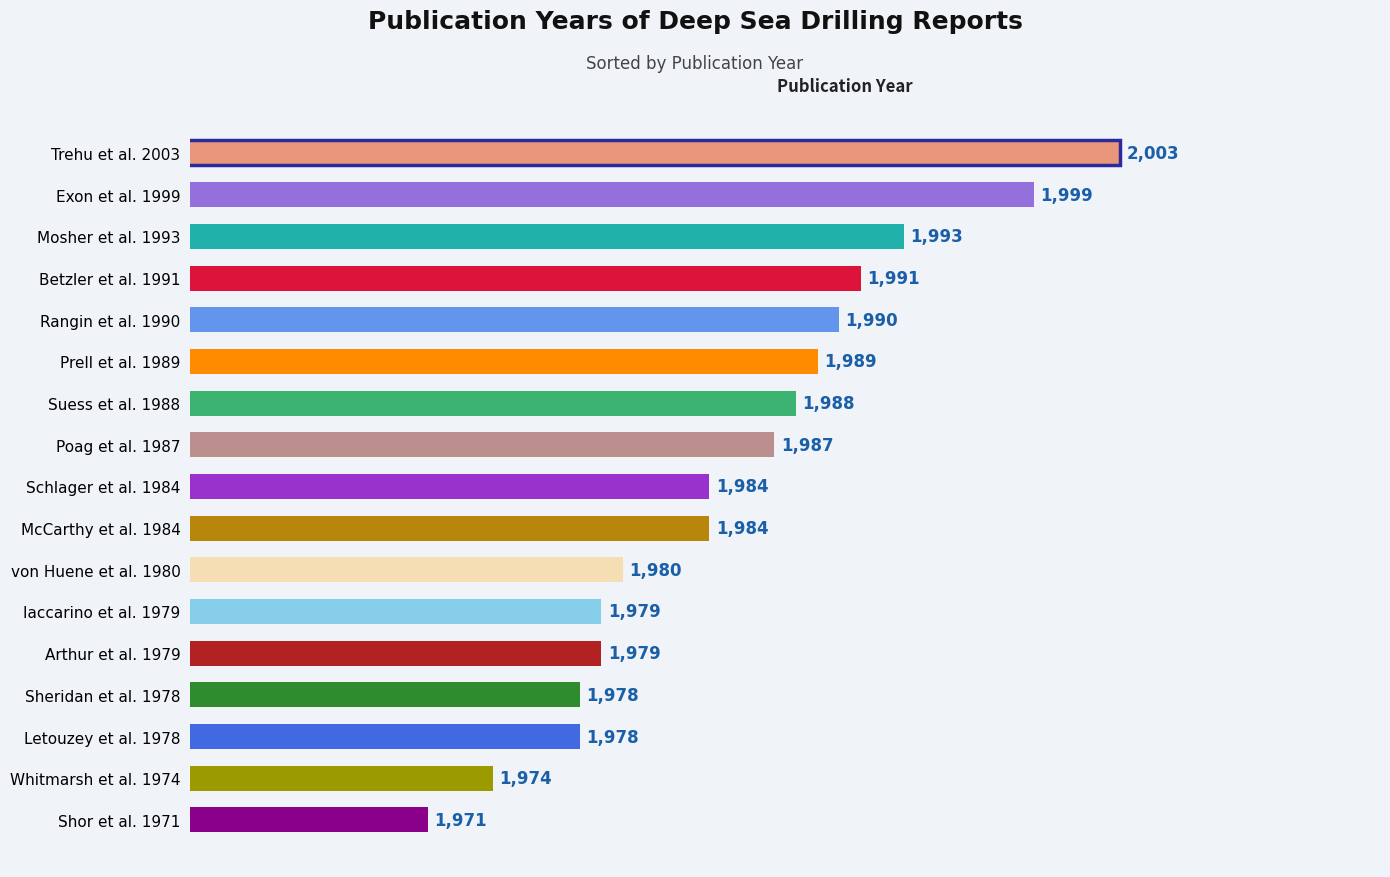

True or false: the data shows 1978 at Letouzey et al. 1978.

True